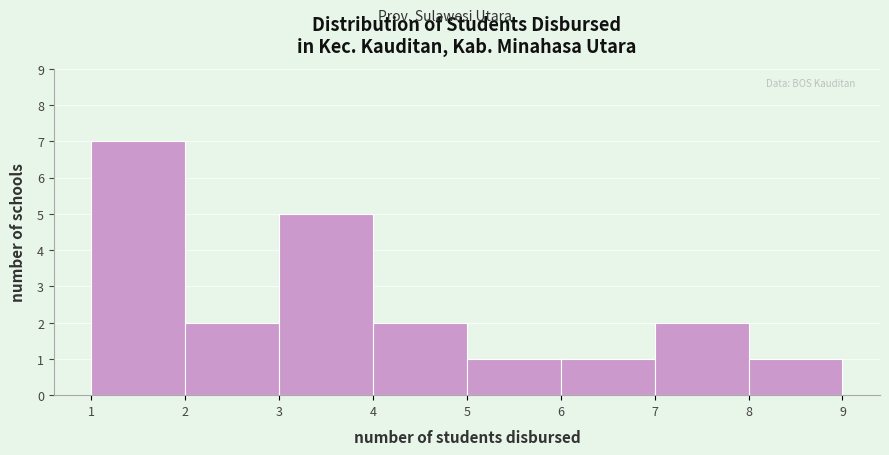

Reading left to right, transcribe this chart: for each bar, give the range it covers on the x-axis and its height. The values are not printed on the chart, so give them approximately, as read against the axis.

1 to 2: 7
2 to 3: 2
3 to 4: 5
4 to 5: 2
5 to 6: 1
6 to 7: 1
7 to 8: 2
8 to 9: 1